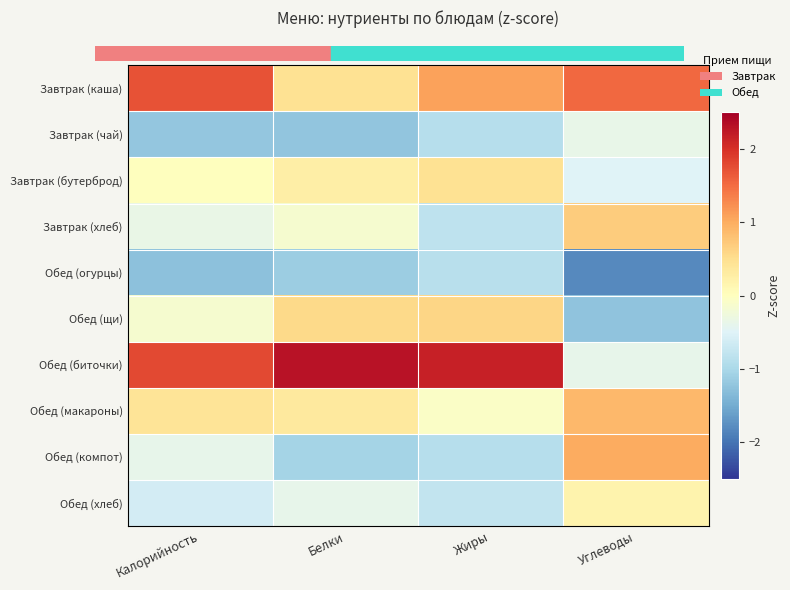

Which series has the widest spread of values?

Обед (биточки)